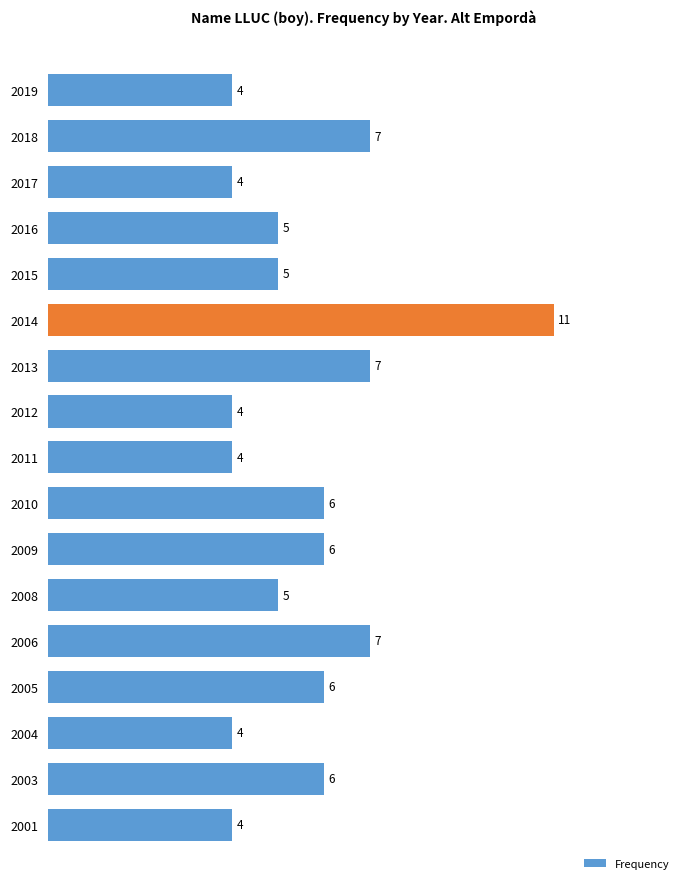

What is the smallest value displayed?

4